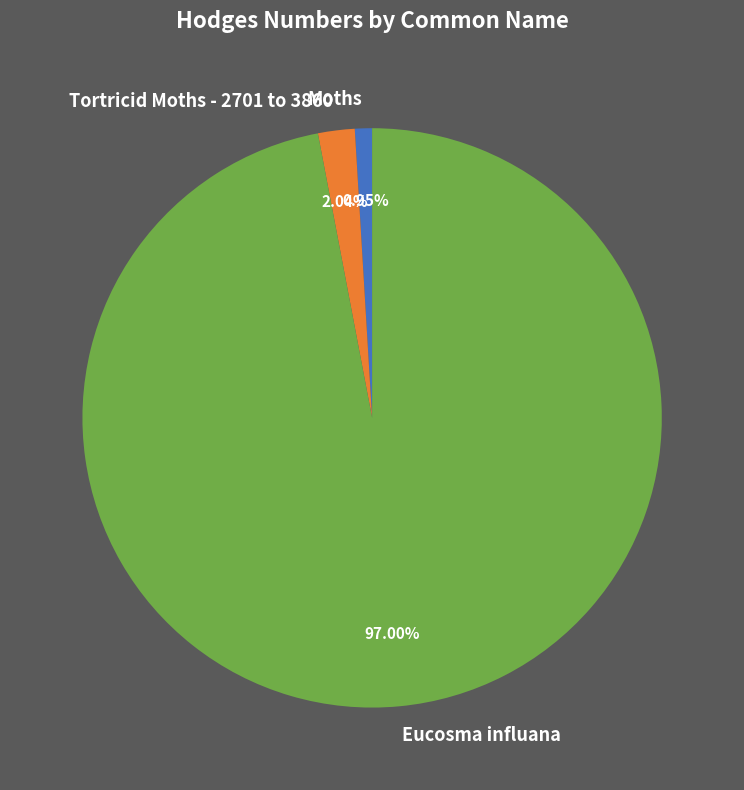

Count the number of slices in the pie.

3